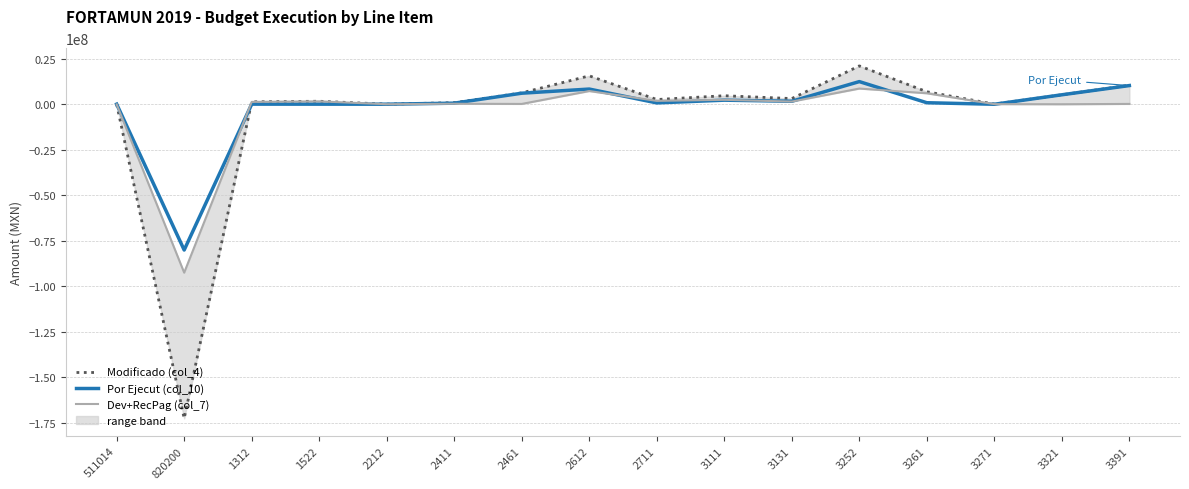

What position from the right is 2212?

12